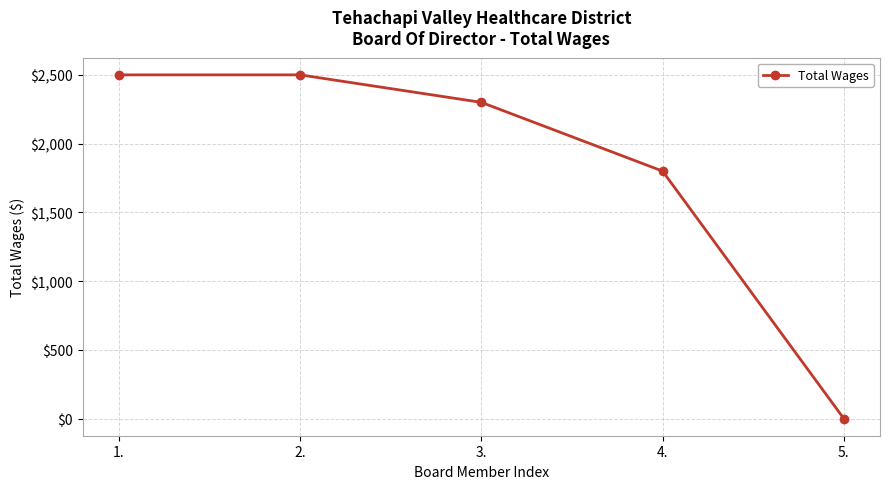

The value at 1. is 2500. True or false?

True